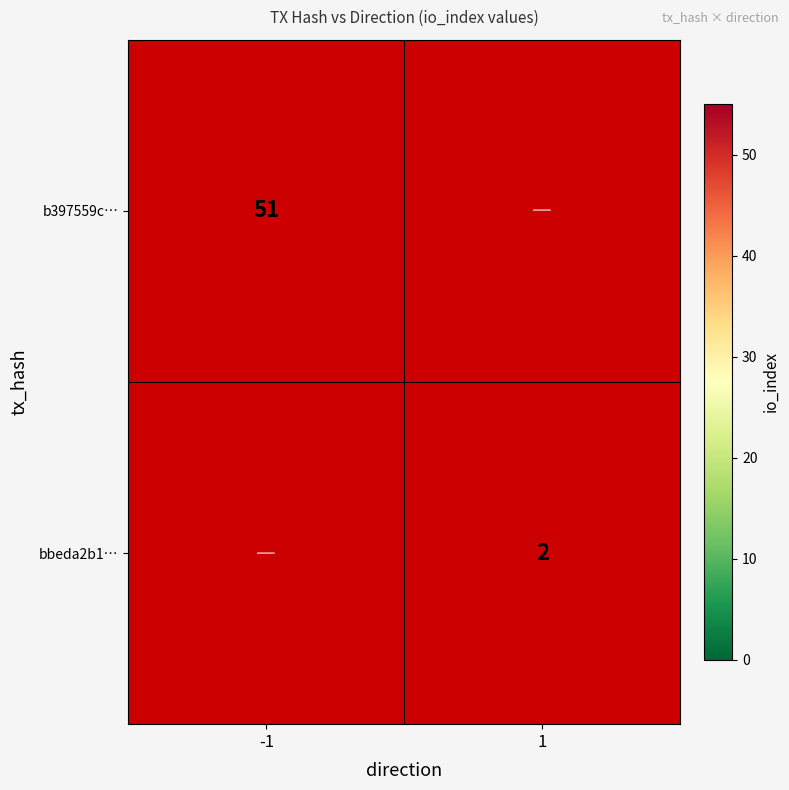

Is the value of bbeda2b1… at 1 greater than the value of b397559c… at -1?

No